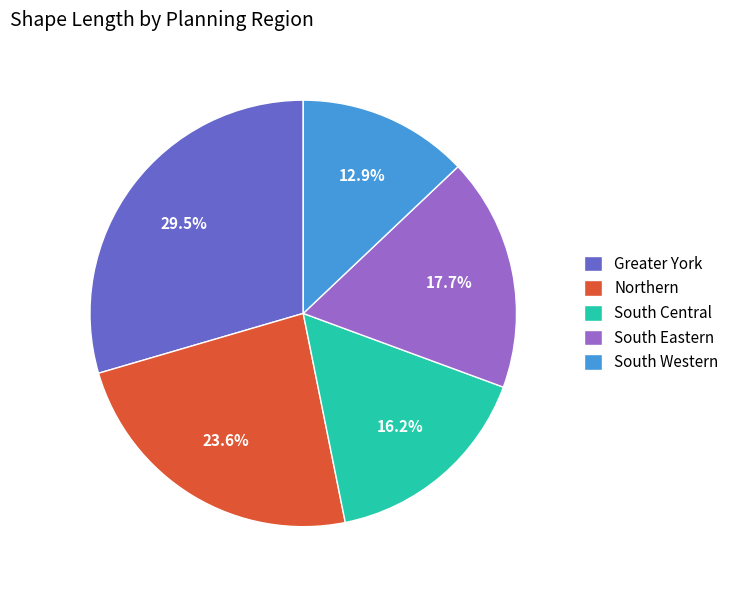

Between South Central and Greater York, which is larger?

Greater York